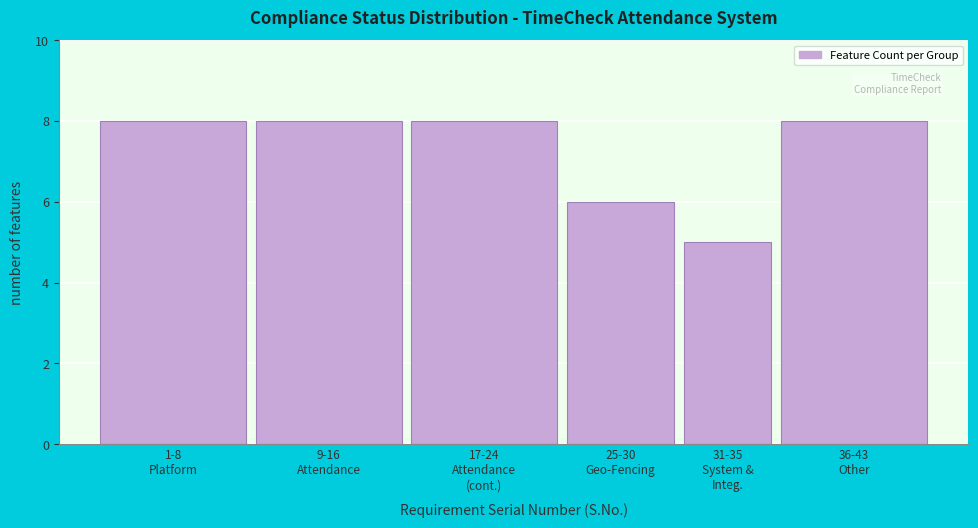

Reading left to right, extract all data points from this chart.

8	8	8	6	5	8